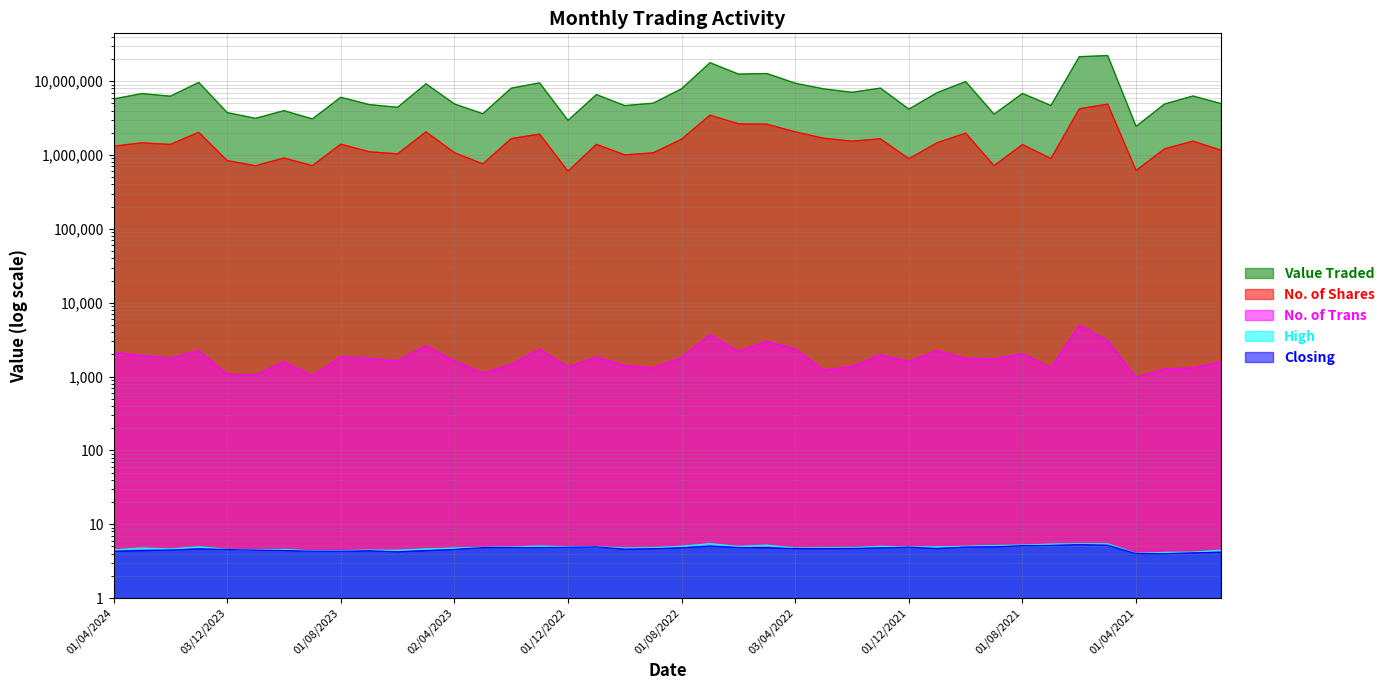

What is the spread (max minus min) of values at 01/07/2021?

4685567.8